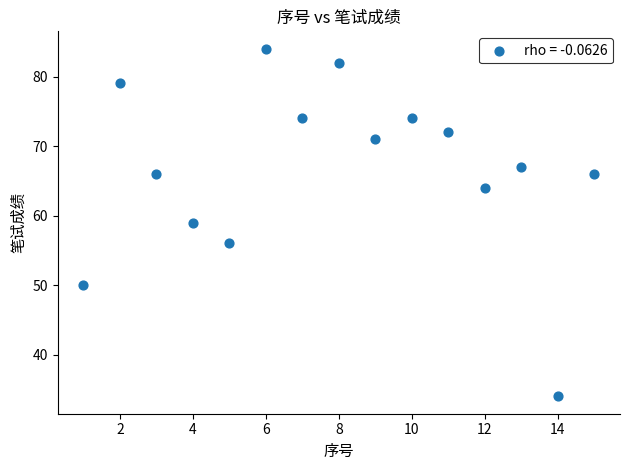

What is the range of Y values (max minus min)?

50